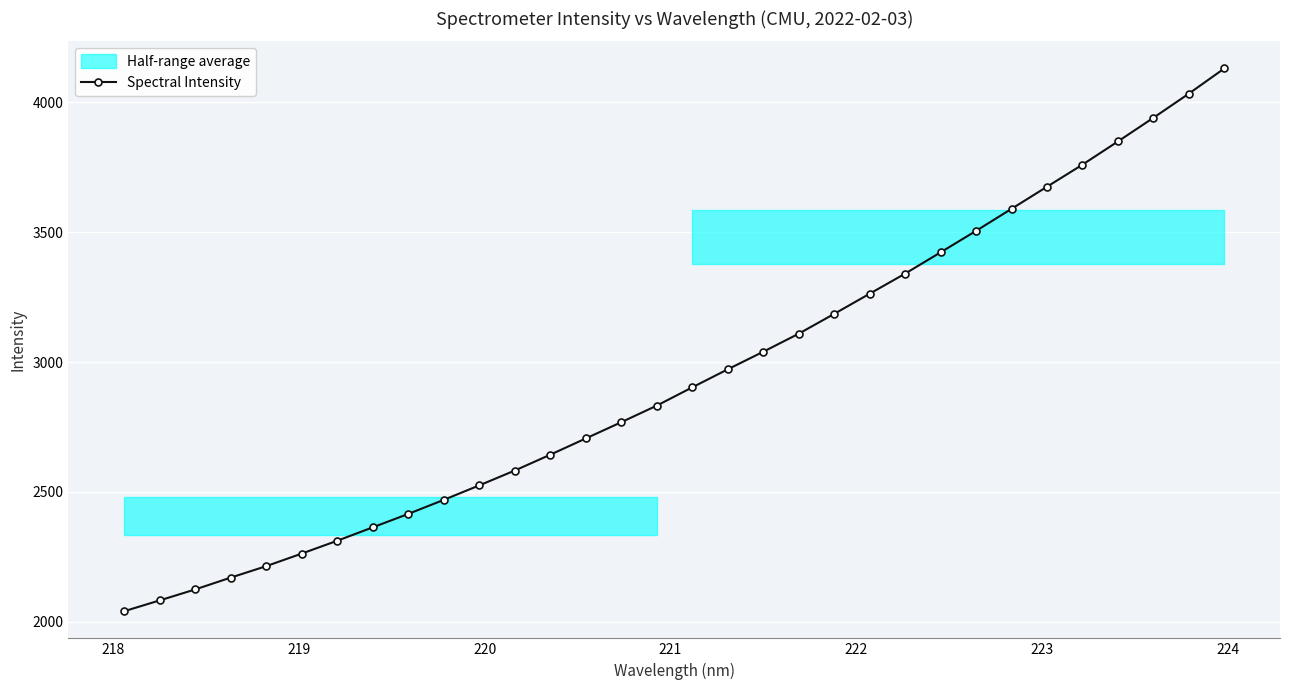

True or false: there are more than 1 points higher than both neighbors.

False